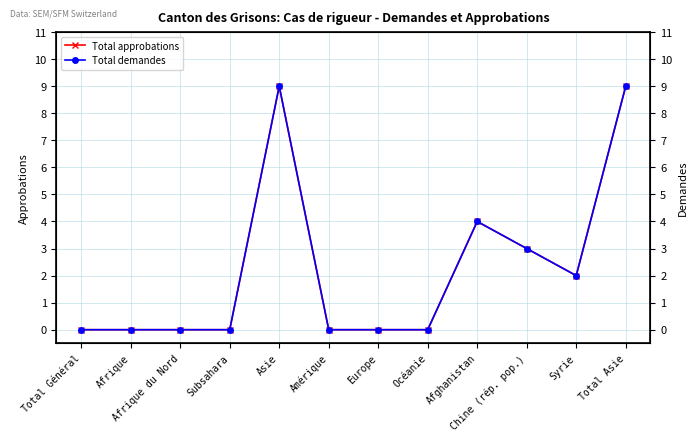

What is the average value of the Total approbations series?

2